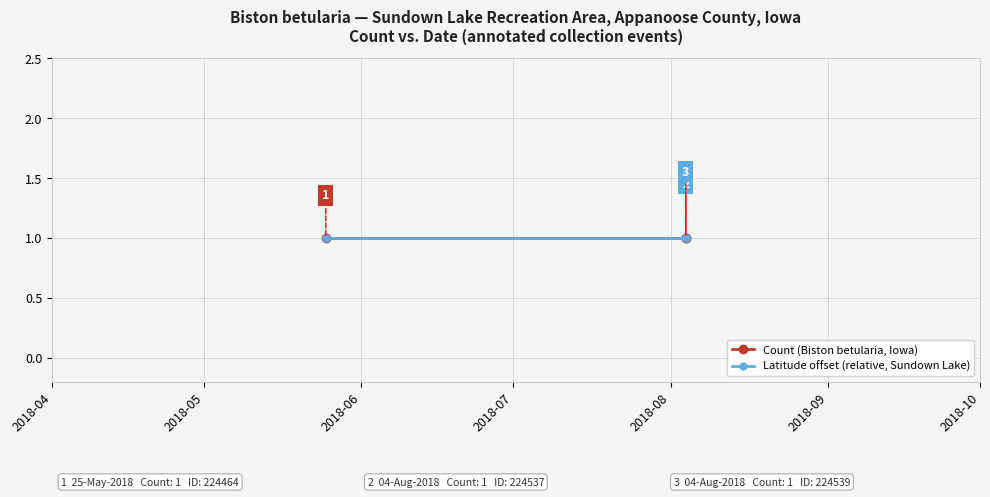

At 2018-05-25, list the series in order from largest to smallest.

Latitude, Count